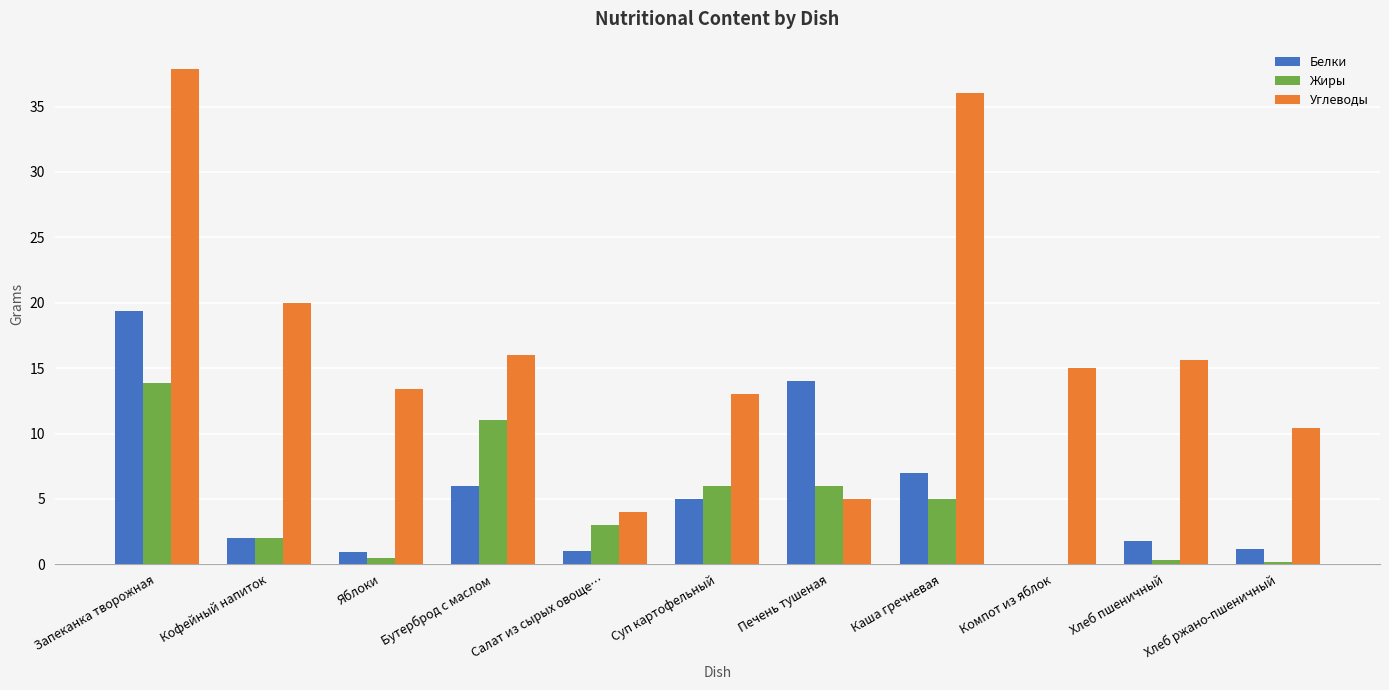

What is the sum of the Белки values at Компот из яблок and Каша гречневая?

7.0